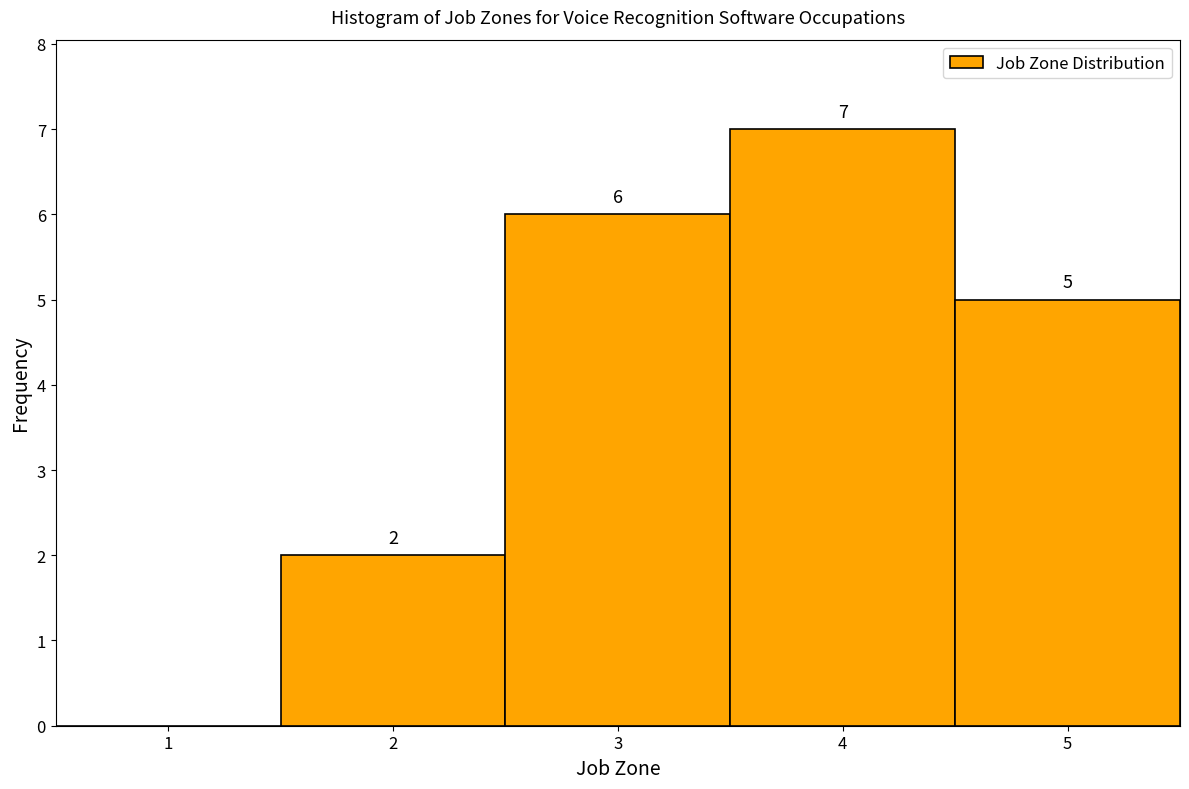

Reading left to right, transcribe all the data shown in this chart.

1=0	2=2	3=6	4=7	5=5